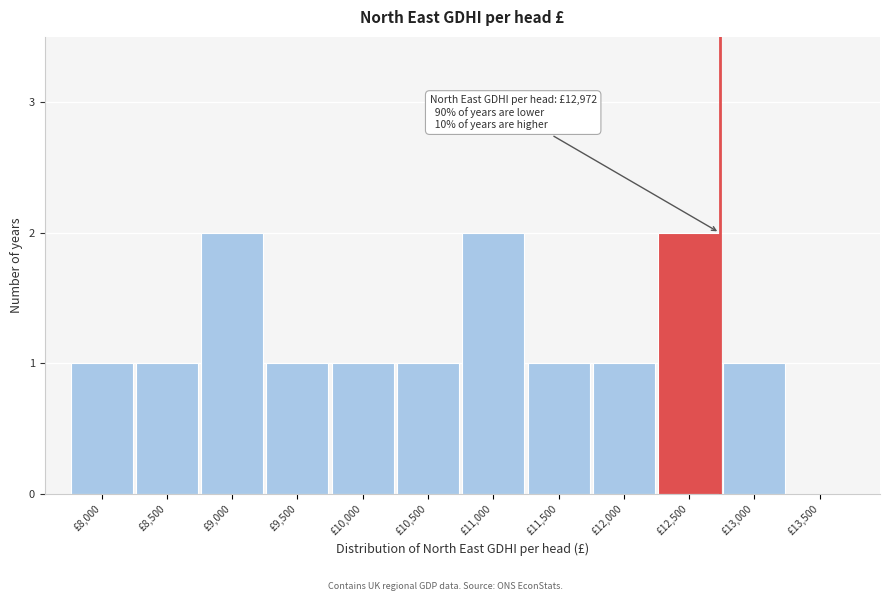

Reading left to right, transcribe all the data shown in this chart.

£8,000=1	£8,500=1	£9,000=2	£9,500=1	£10,000=1	£10,500=1	£11,000=2	£11,500=1	£12,000=1	£12,500=2	£13,000=1	£13,500=0